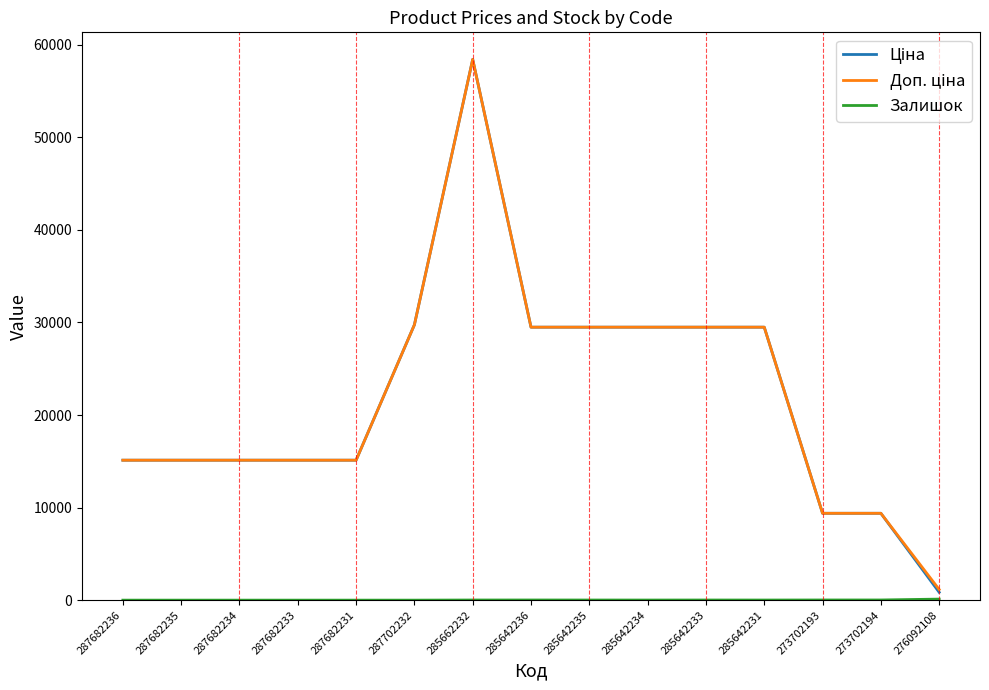

At which category is the sum across all series the highest?

285662232